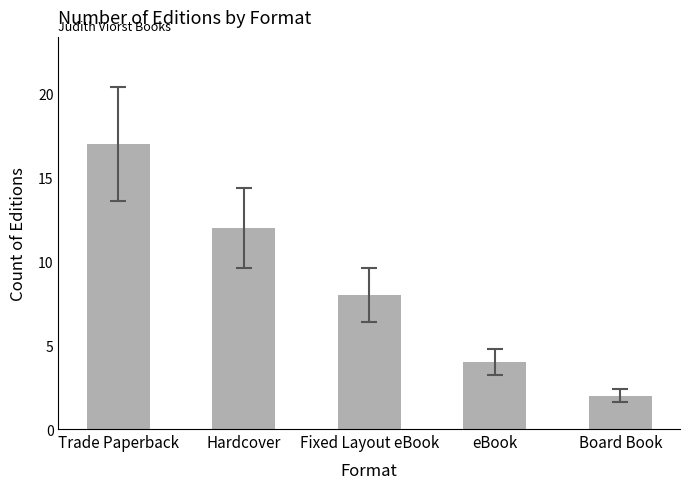

Where is the data nearest to the value 9?

Fixed Layout eBook